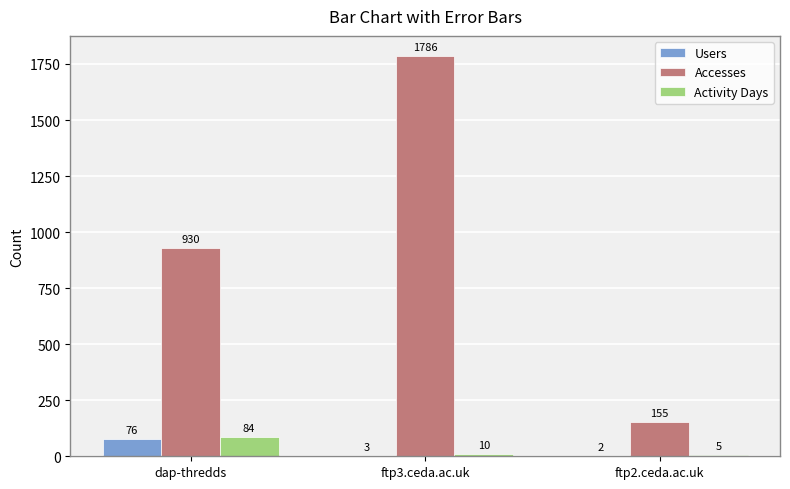

Which series has the largest total across all categories?

Accesses